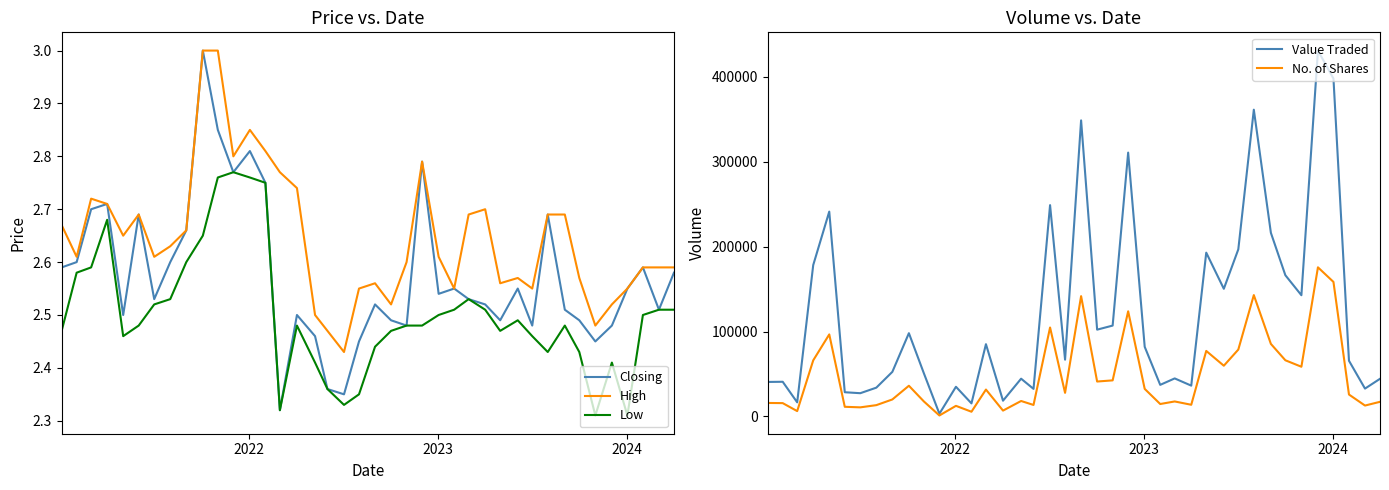

True or false: Low and High intersect in this chart.

False